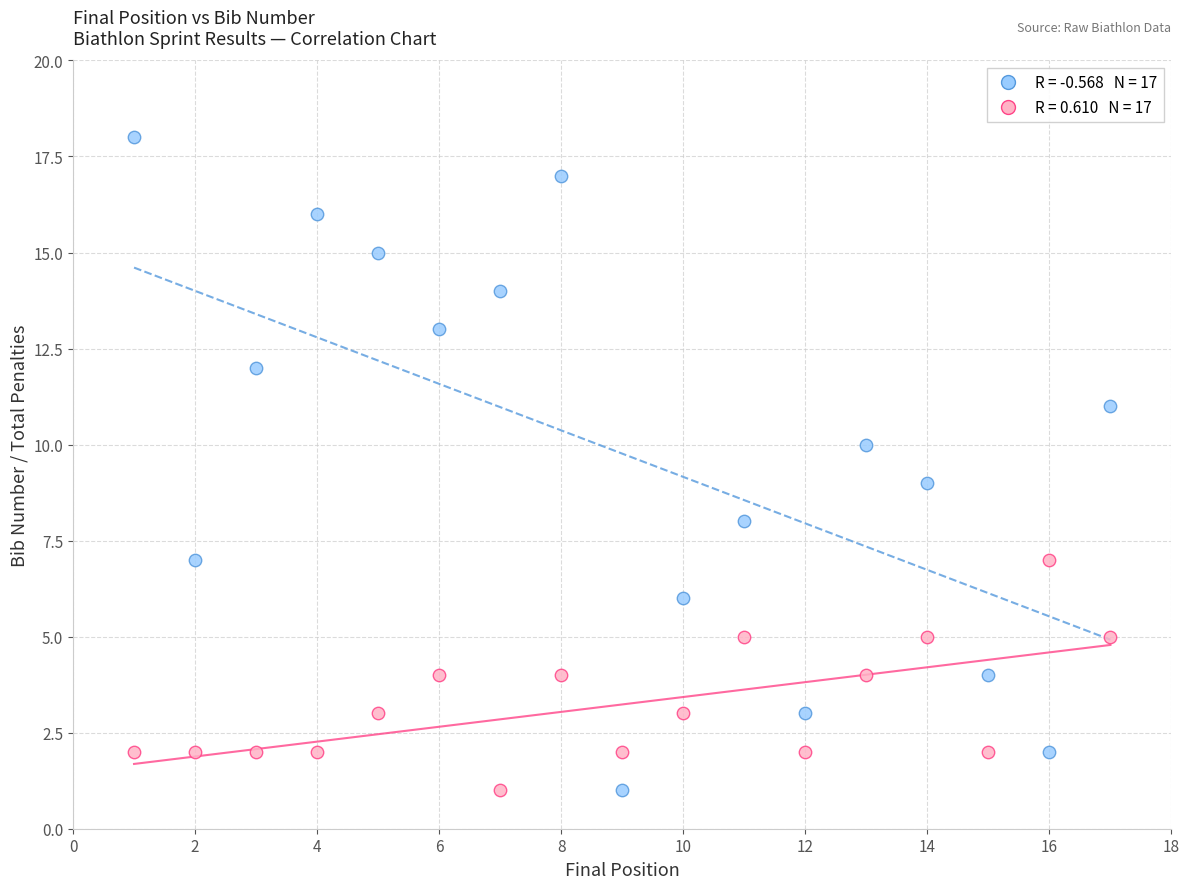

Across all data points, what is the range of X values (max minus min)?

16